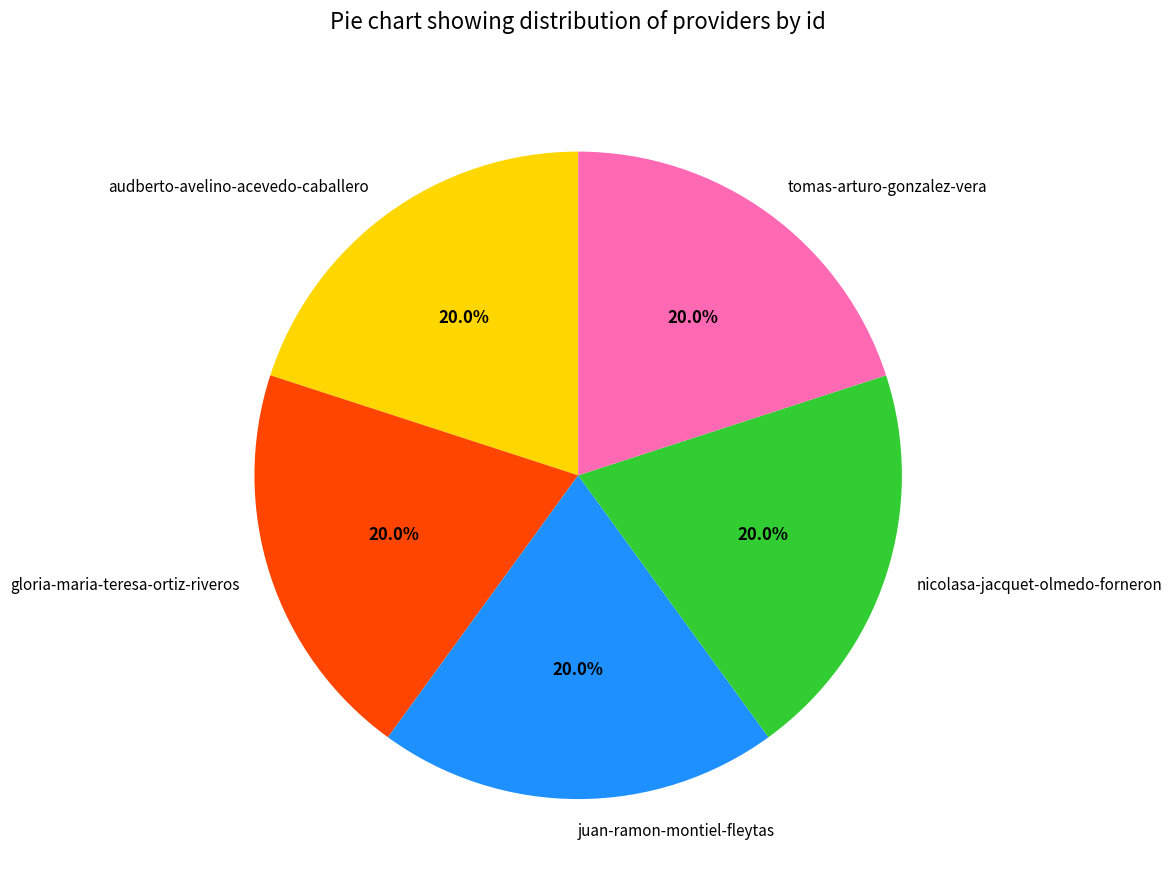

True or false: audberto-avelino-acevedo-caballero accounts for 20% of the total.

True